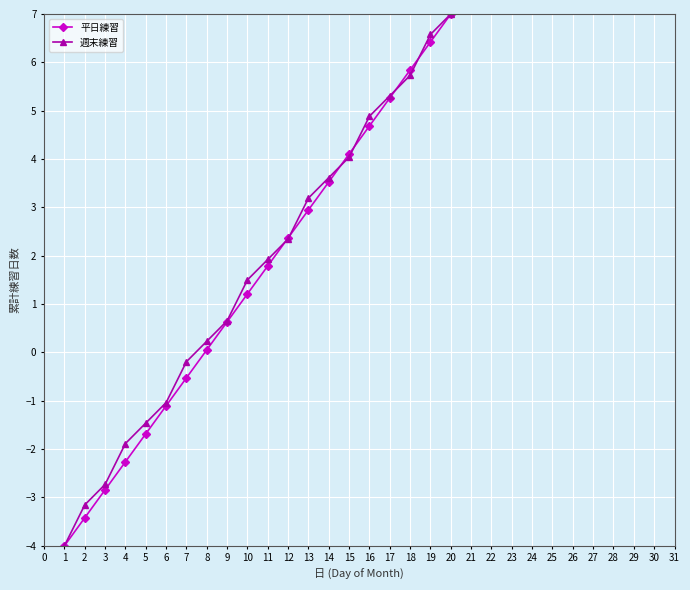

How many negative values does the 平日練習 series have?

7